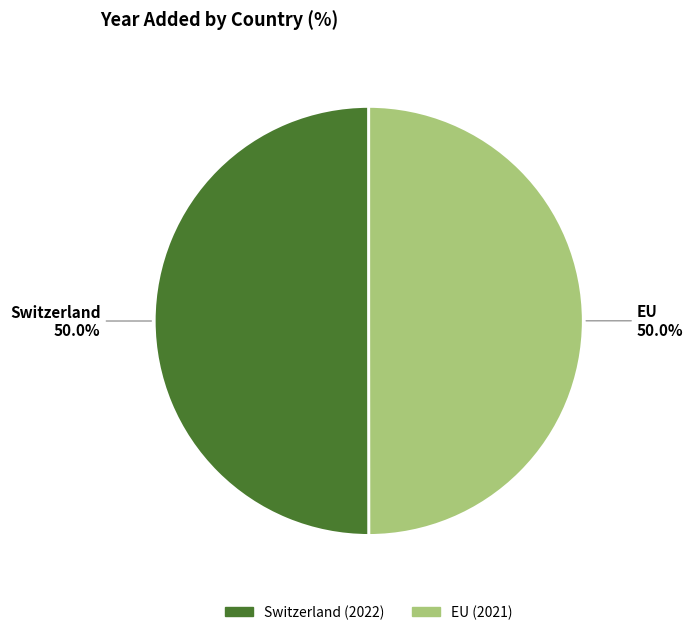

Approximately how many times larger is the value at EU compared to Switzerland?

1.0